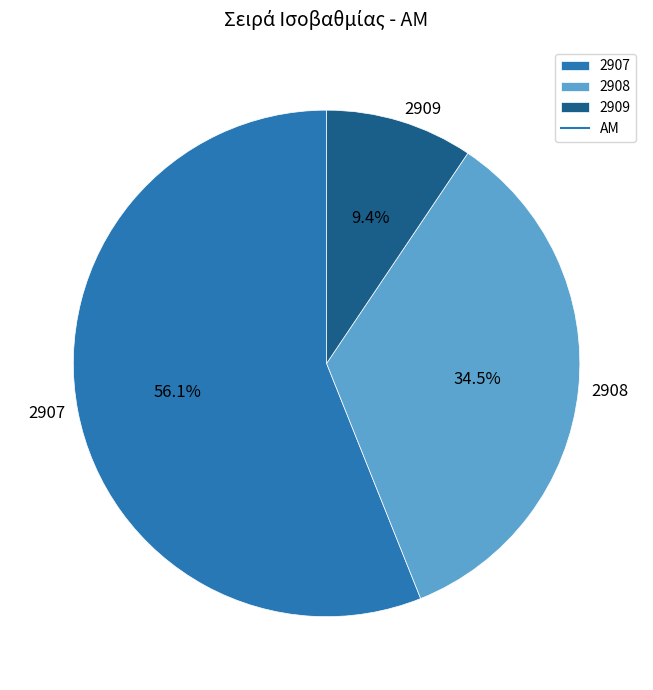

Approximately how many times larger is the value at 2907 compared to 2908?

1.6